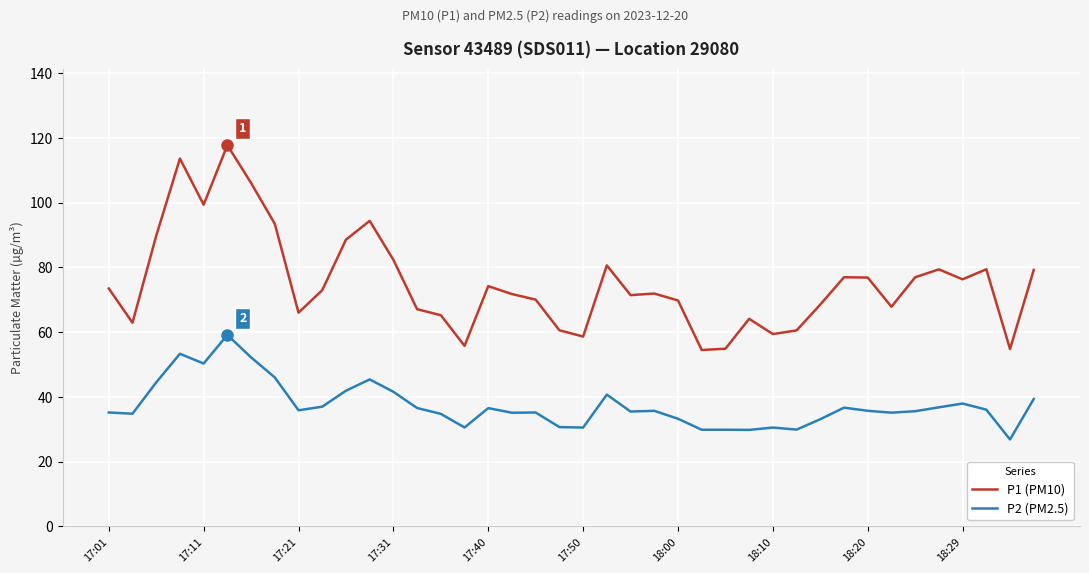

What is the maximum value shown in the chart?

117.8